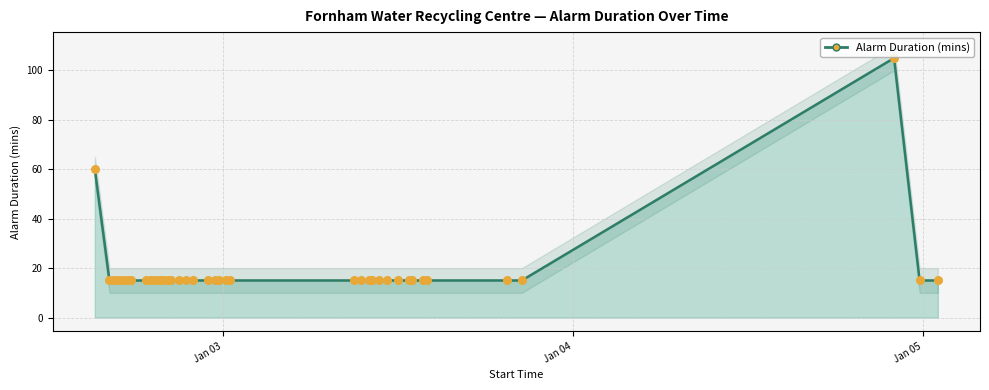

What is the change in value from 2024-01-03 19:30 to 2024-01-04 22:00?

+90